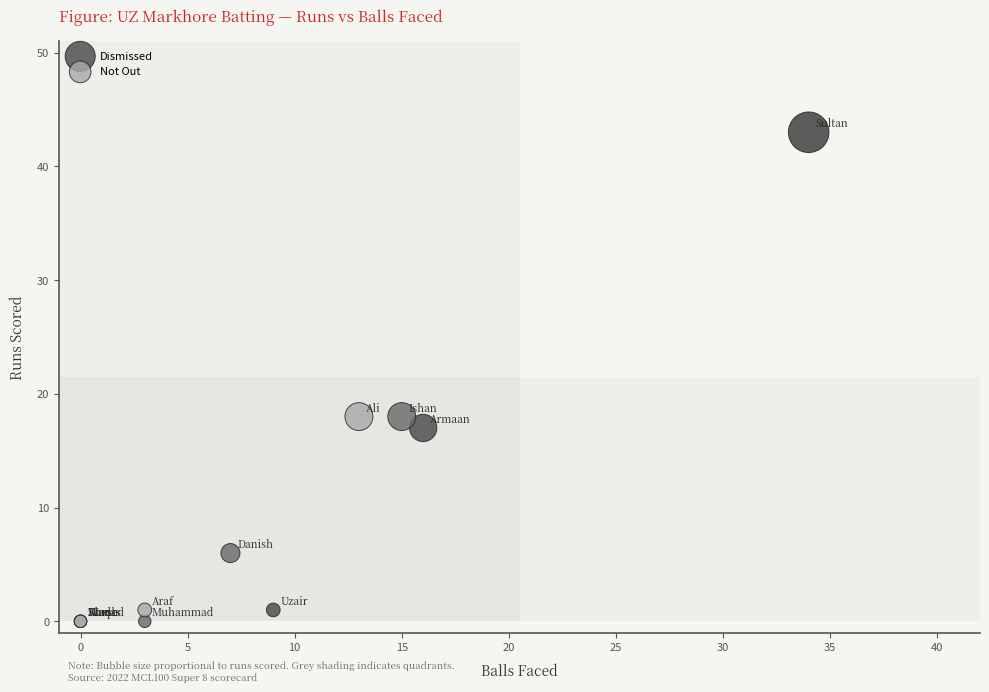

Which series contains the highest Y value?

Dismissed